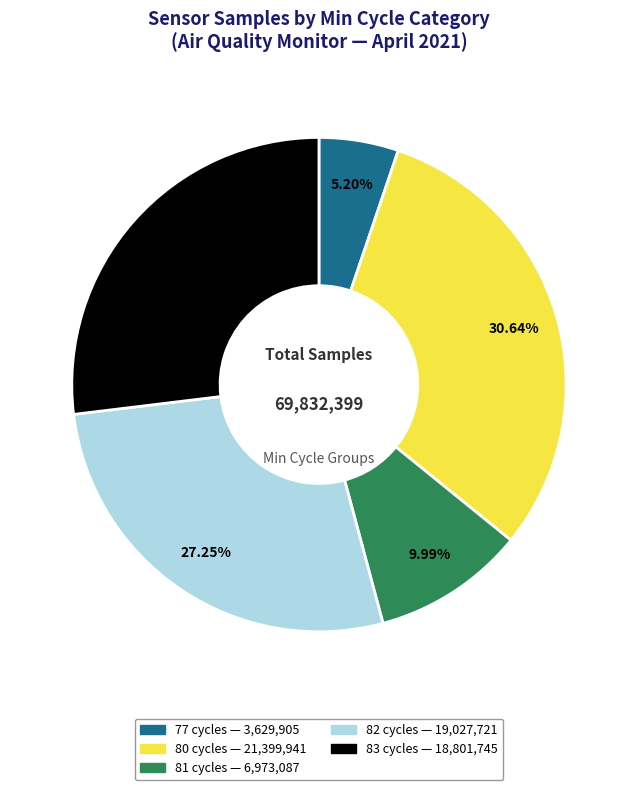

How many slices are in this pie chart?

5